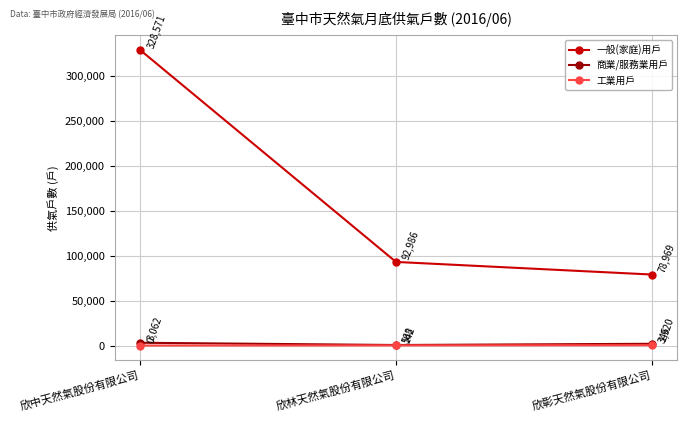

What is the sum of all 商業/服務業用戶 values?

5550